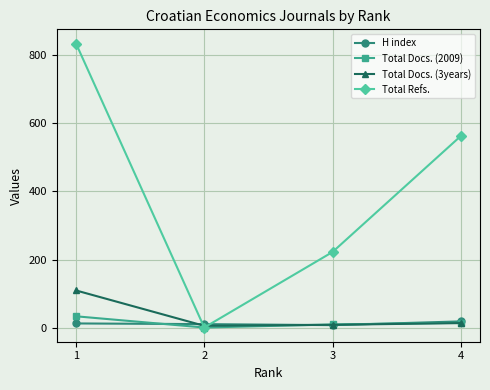

How many interior local valleys does the Total Docs. (2009) series have?

1